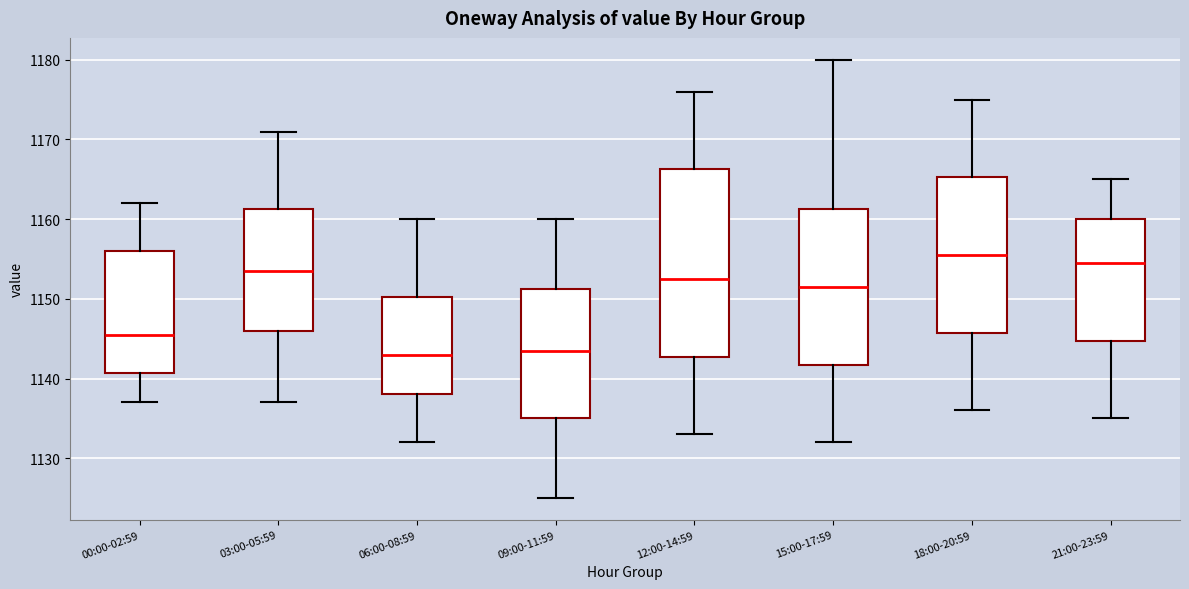

Which box is the tallest, from its lower edge to its upper edge?

12:00-14:59